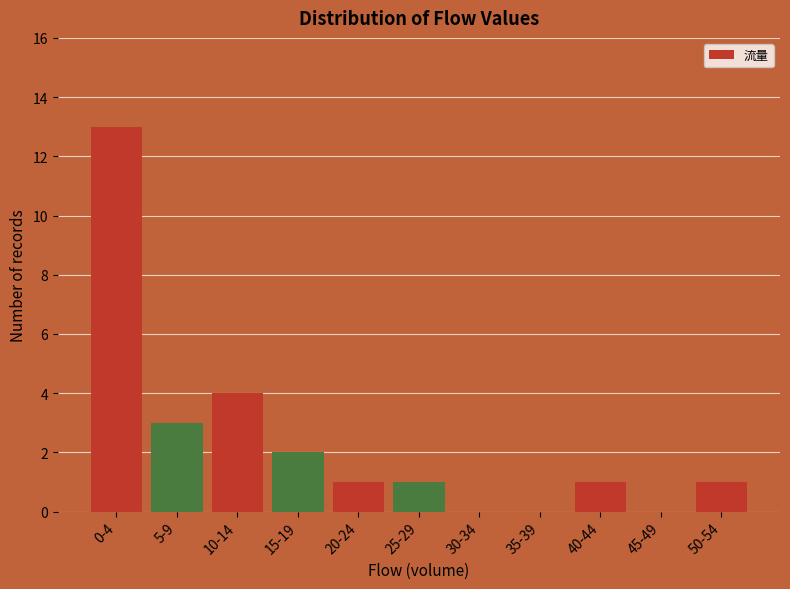

Reading left to right, transcribe all the data shown in this chart.

0-4=13	5-9=3	10-14=4	15-19=2	20-24=1	25-29=1	30-34=0	35-39=0	40-44=1	45-49=0	50-54=1